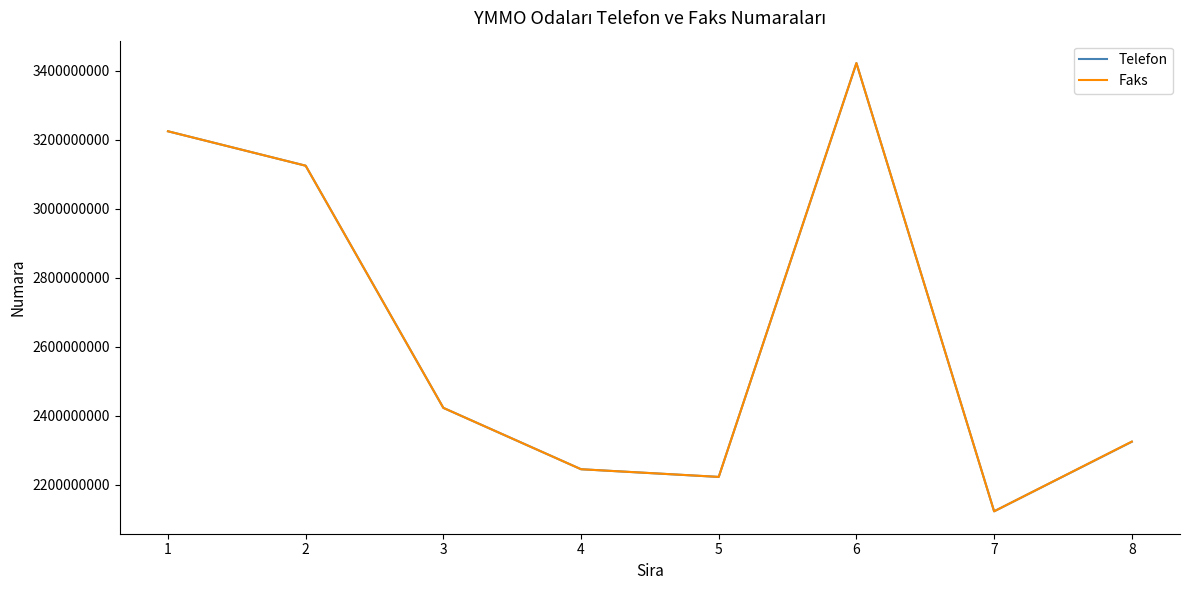

Between 1 and 7, which series saw the biggest shift?

Telefon